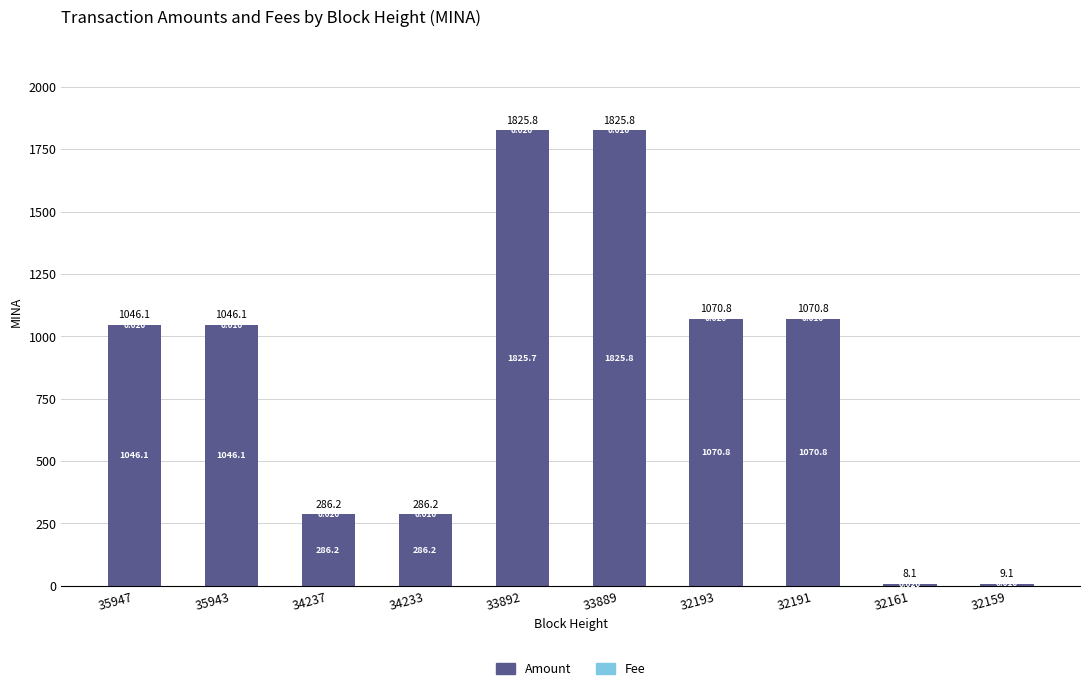

Are the bars grouped side by side (vs. stacked)?

No